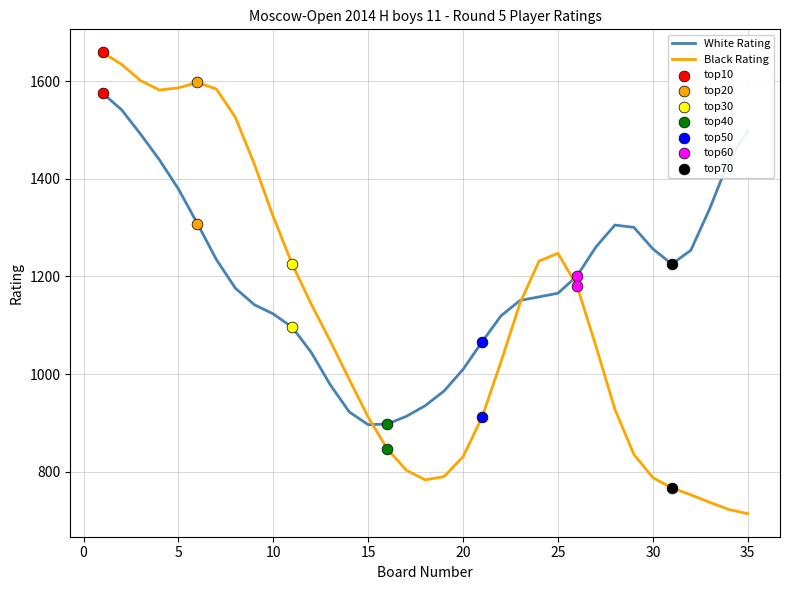

List the series in order of their overall mean, highest first.

White Rating, Black Rating